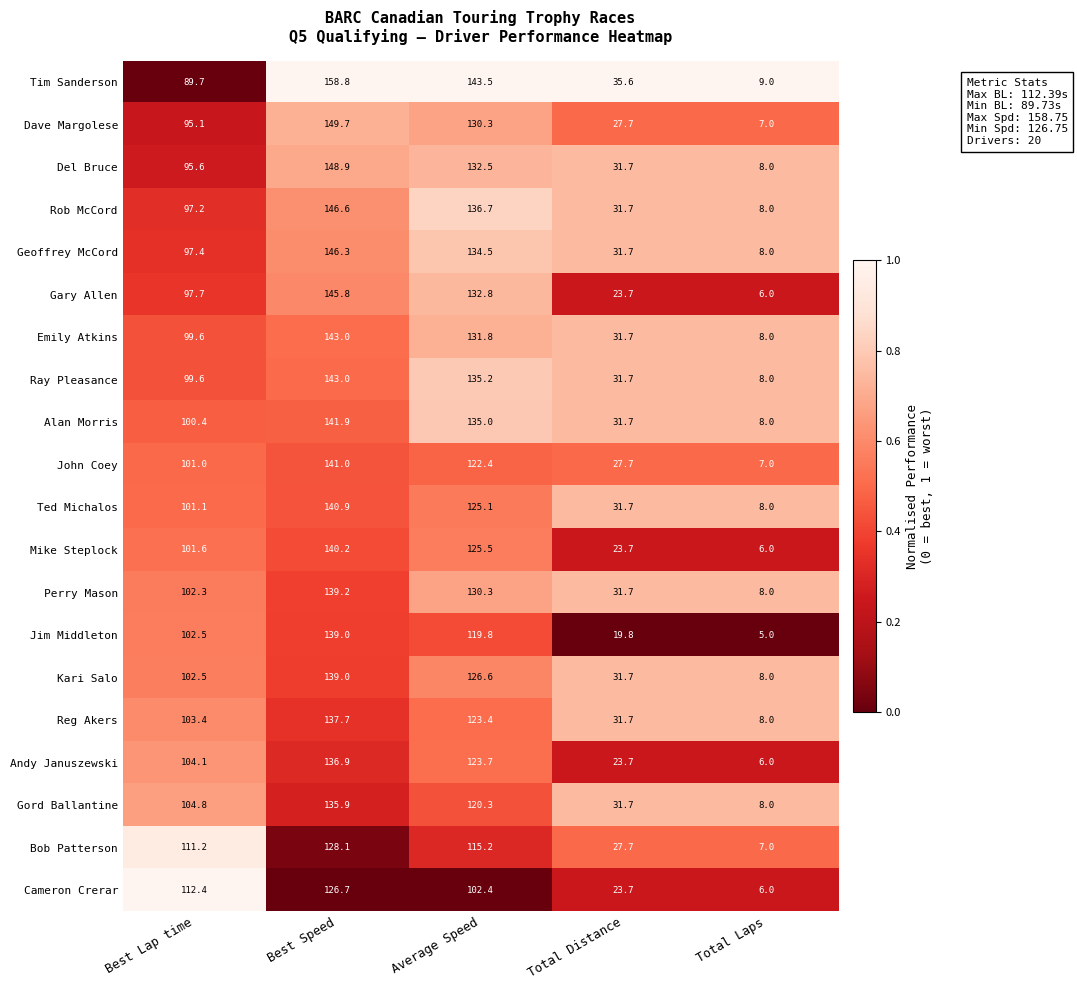

Which series has the largest range (max minus min)?

Tim Sanderson